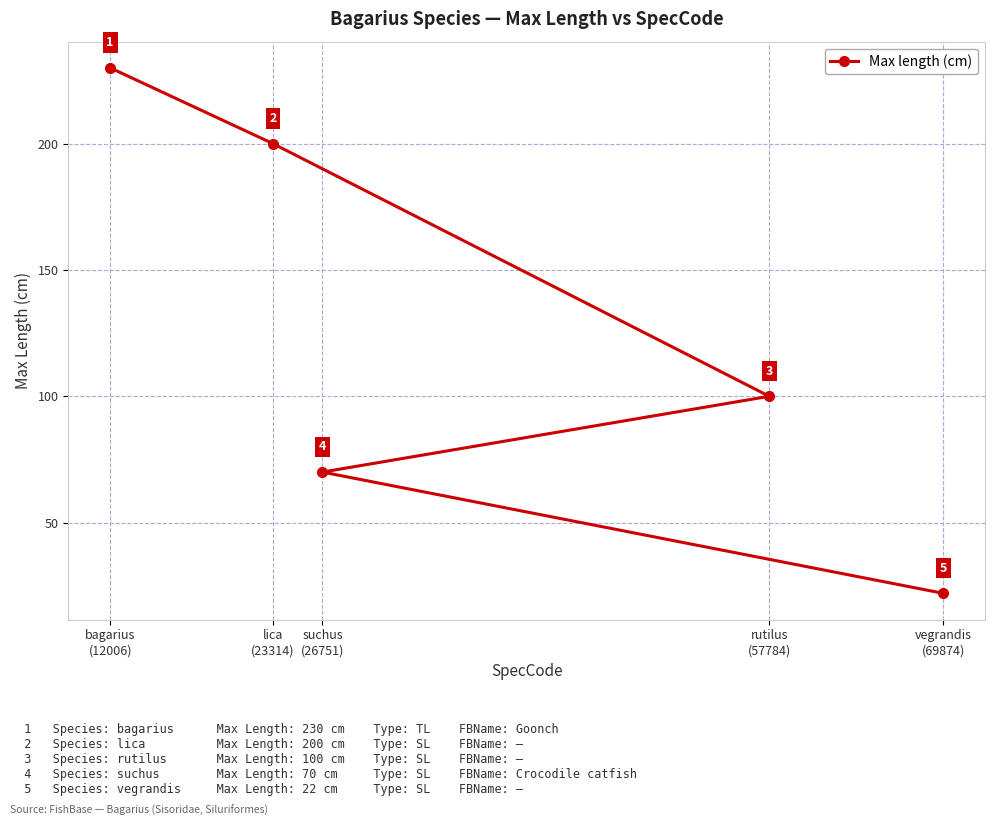

Reading right to left, list all the values displayed in this chart.

vegrandis
(69874)=22	rutilus
(57784)=100	suchus
(26751)=70	lica
(23314)=200	bagarius
(12006)=230